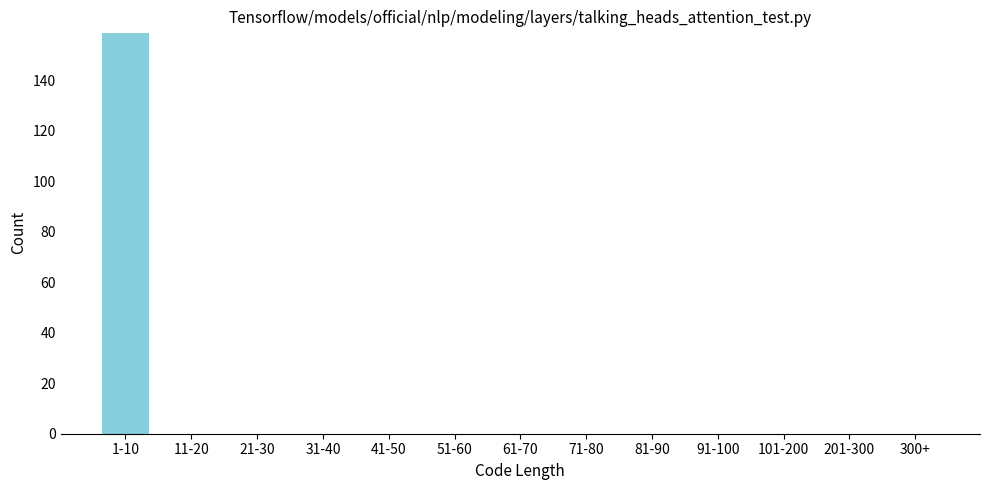

Reading left to right, list all the values displayed in this chart.

1-10=159	11-20=0	21-30=0	31-40=0	41-50=0	51-60=0	61-70=0	71-80=0	81-90=0	91-100=0	101-200=0	201-300=0	300+=0